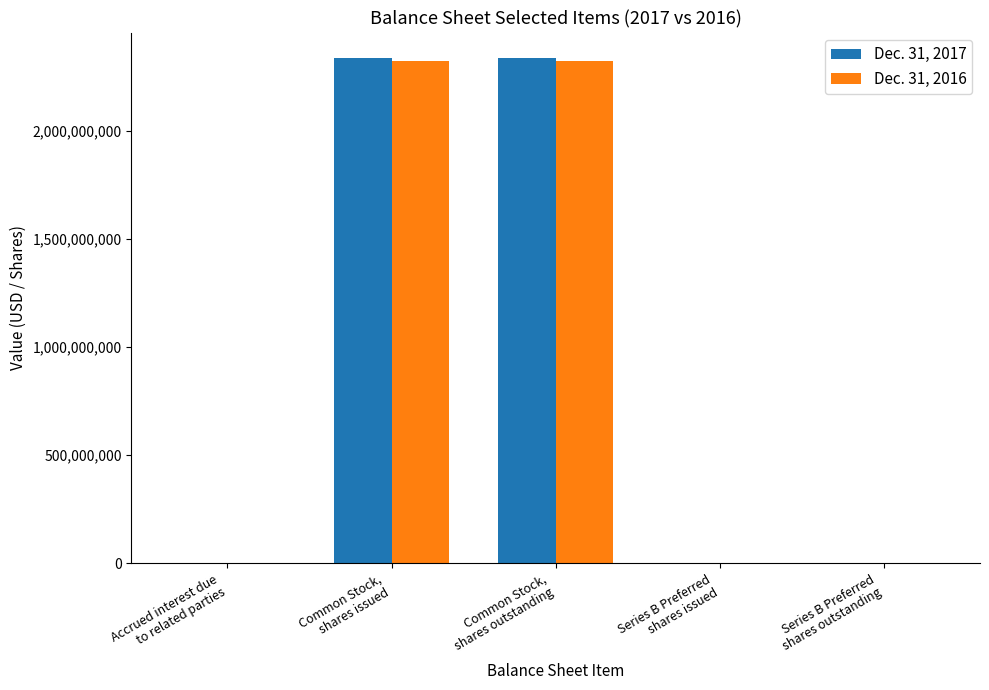

At which label is Dec. 31, 2016 closest to 1159866943?

Accrued interest due
to related parties